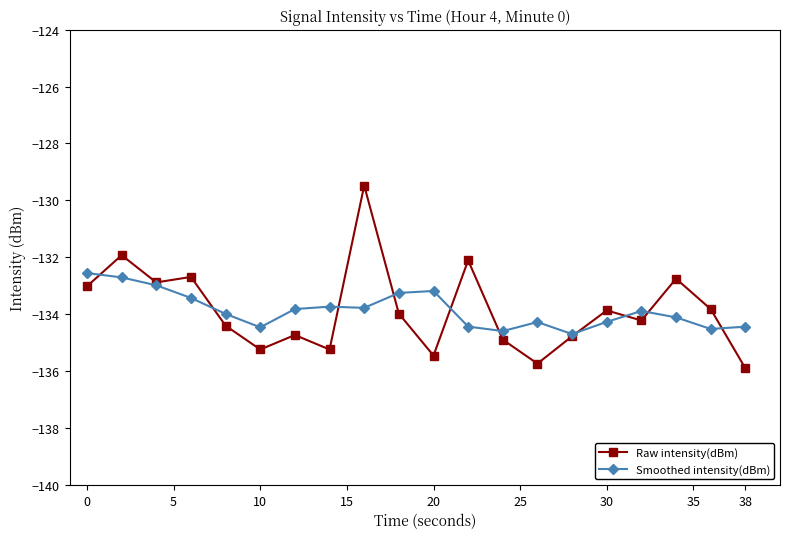

True or false: Smoothed intensity(dBm) and Raw intensity(dBm) cross at least once.

True